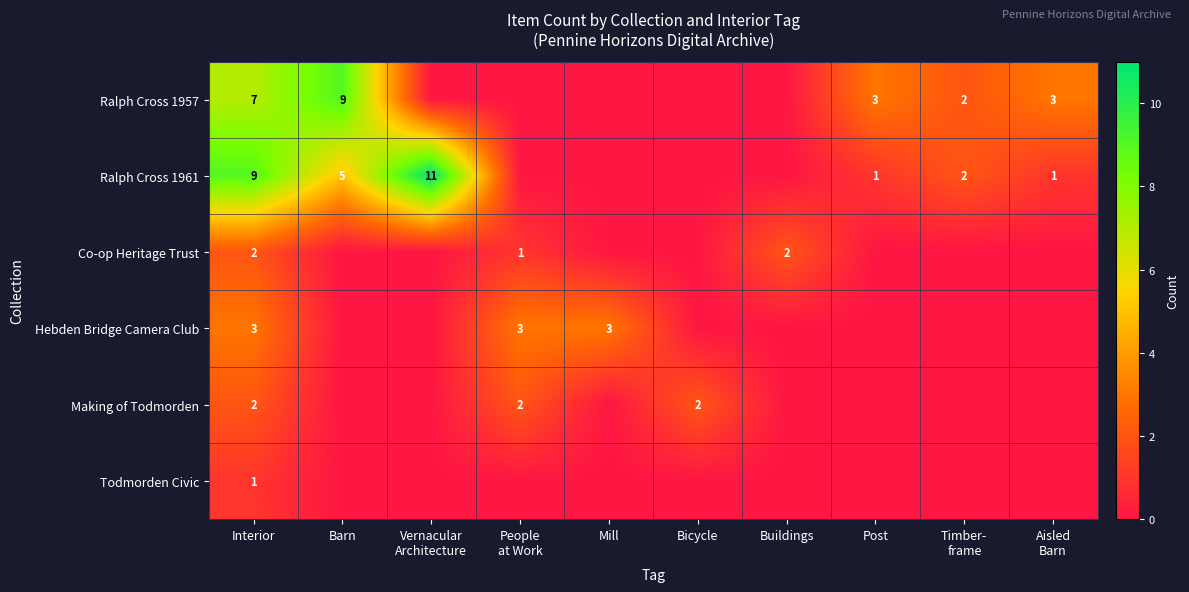

True or false: Ralph Cross 1957 has a value of 9 at Barn.

True